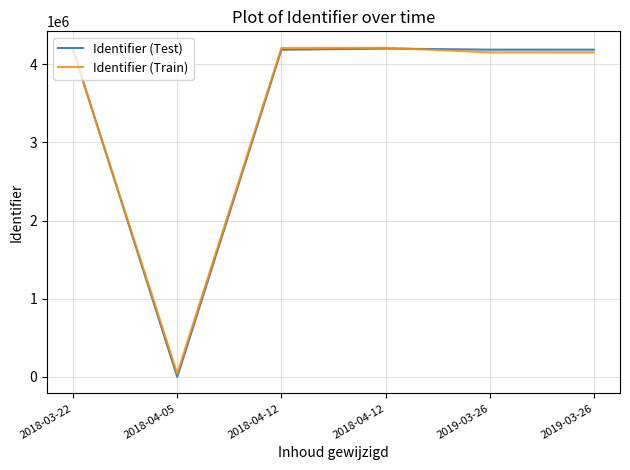

Does the chart display data point markers on the line(s)?

No